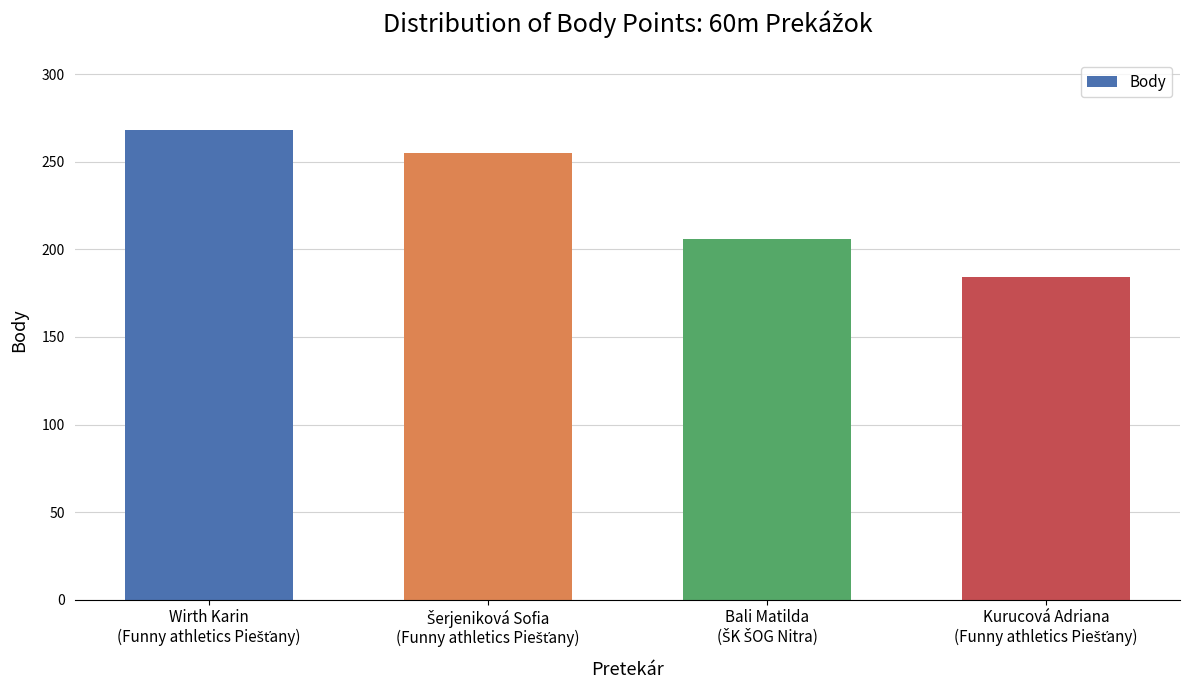

What is the value of the 2nd bar from the left?

255